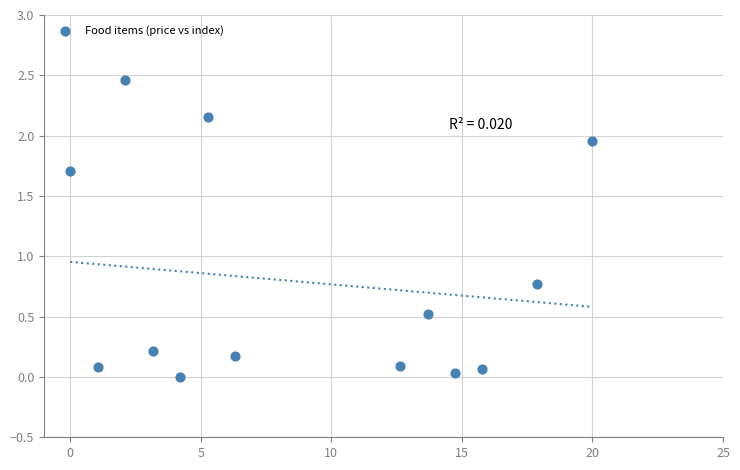

What Y value in the scatter plot is closest to 1?

0.8